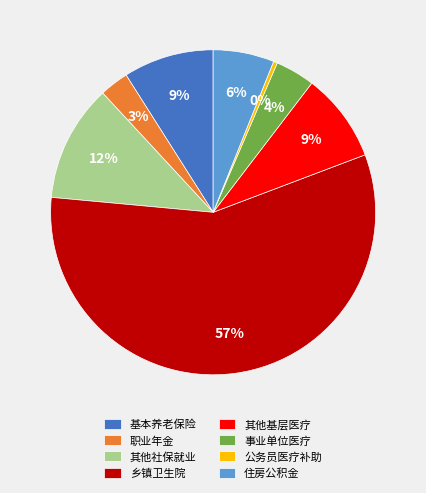

To the nearest percent, what is the average slice percentage?

12%